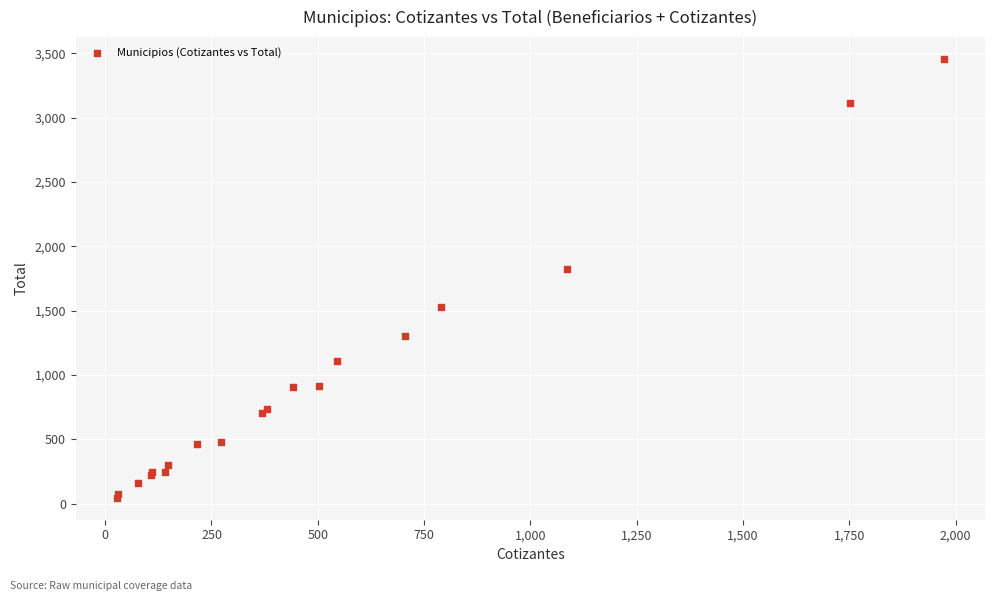

What Y value in the scatter plot is closest to 1751?

1825